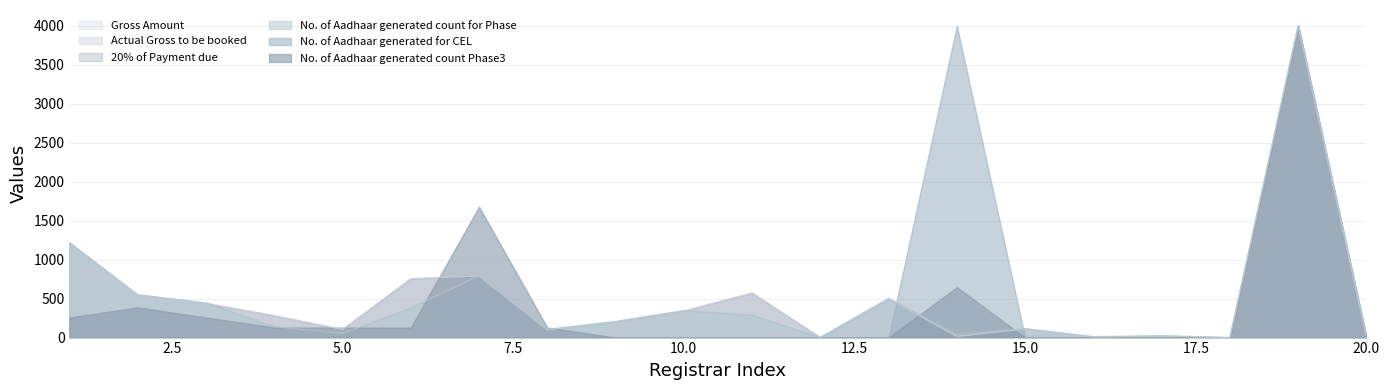

What is the sum of all Actual Gross to be booked values?

10011.9